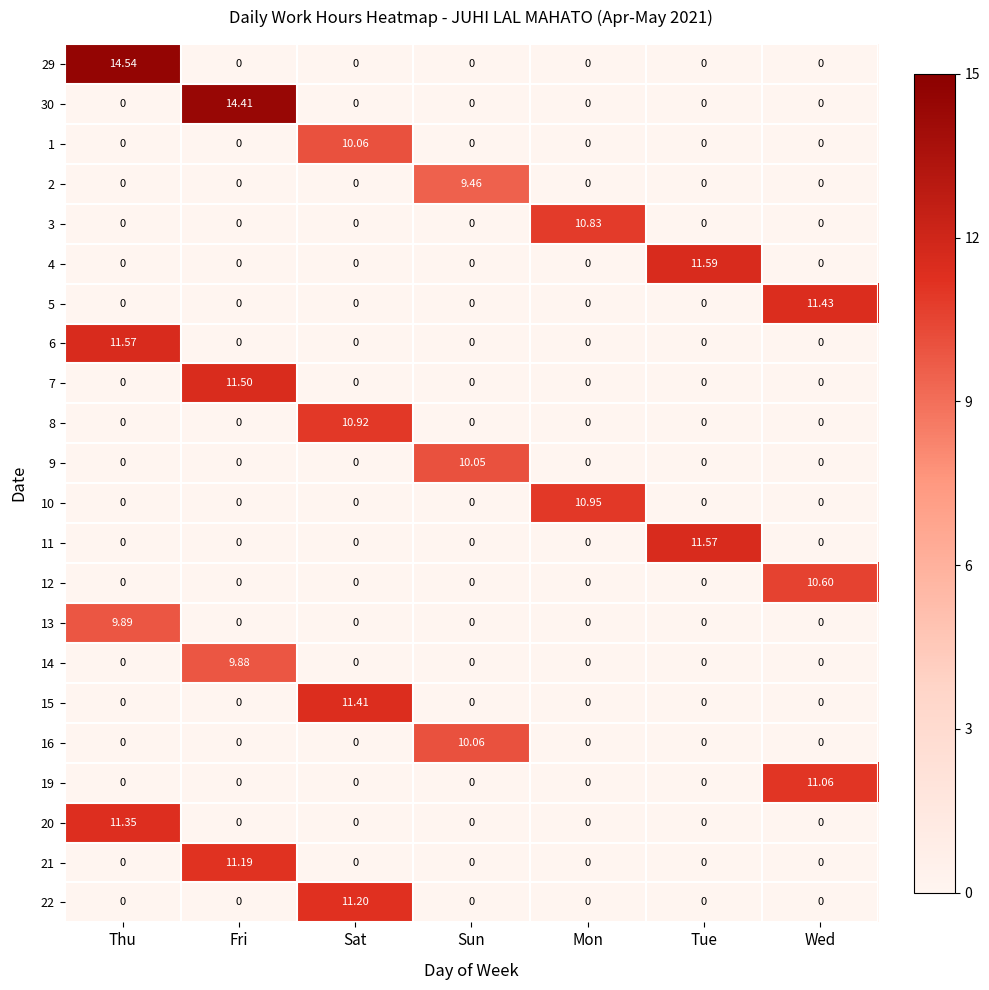

At which category is the sum across all series the highest?

Thu